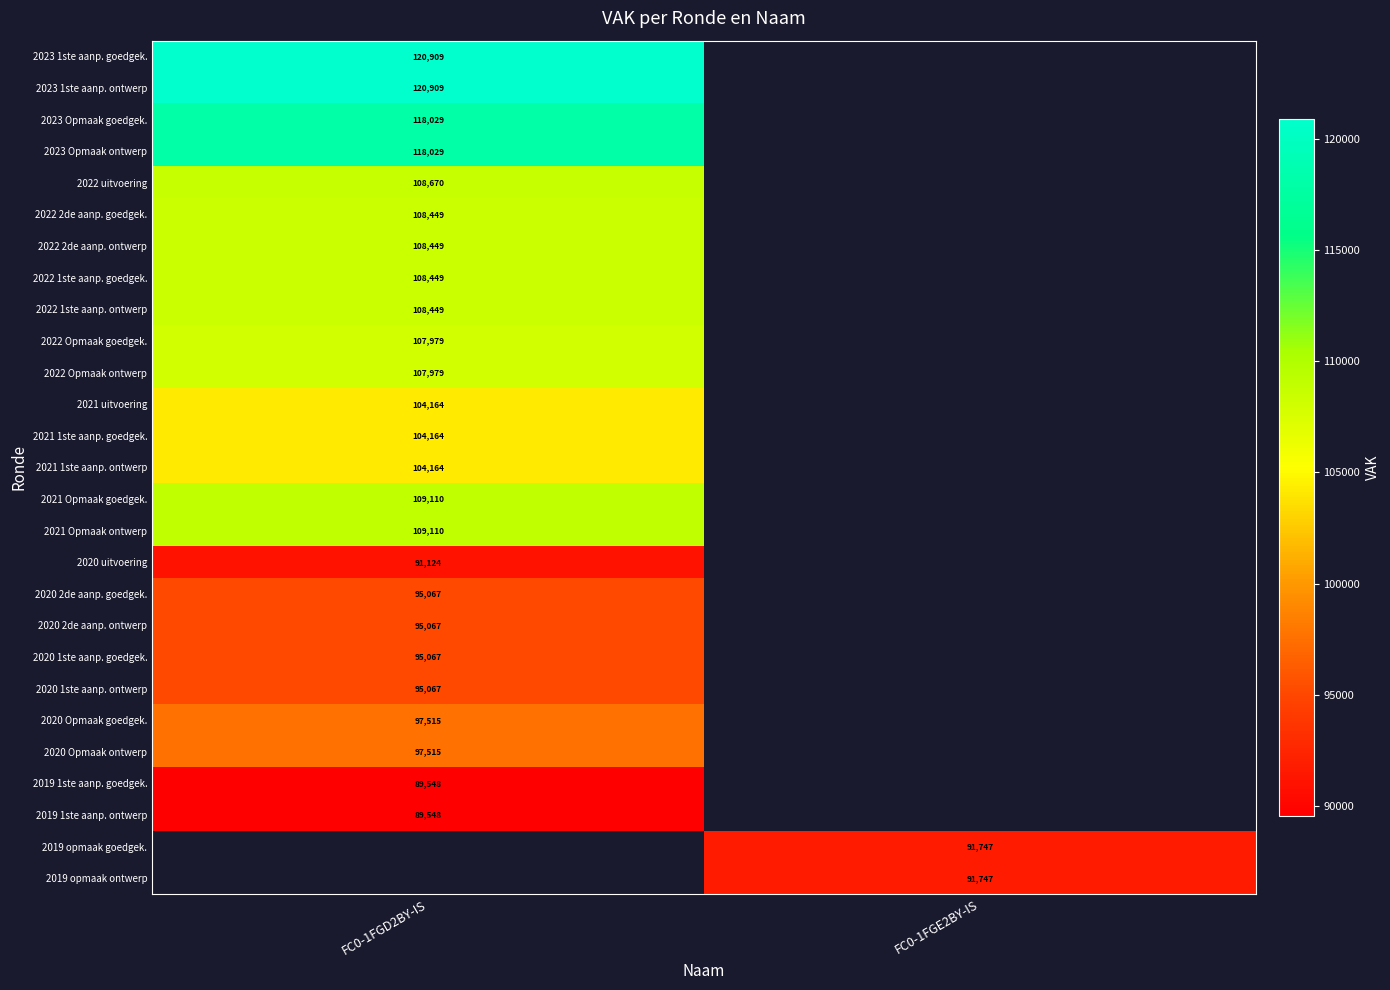

The value of 2023 1ste aanp. ontwerp at FC0-1FGD2BY-IS is 120909. True or false?

True